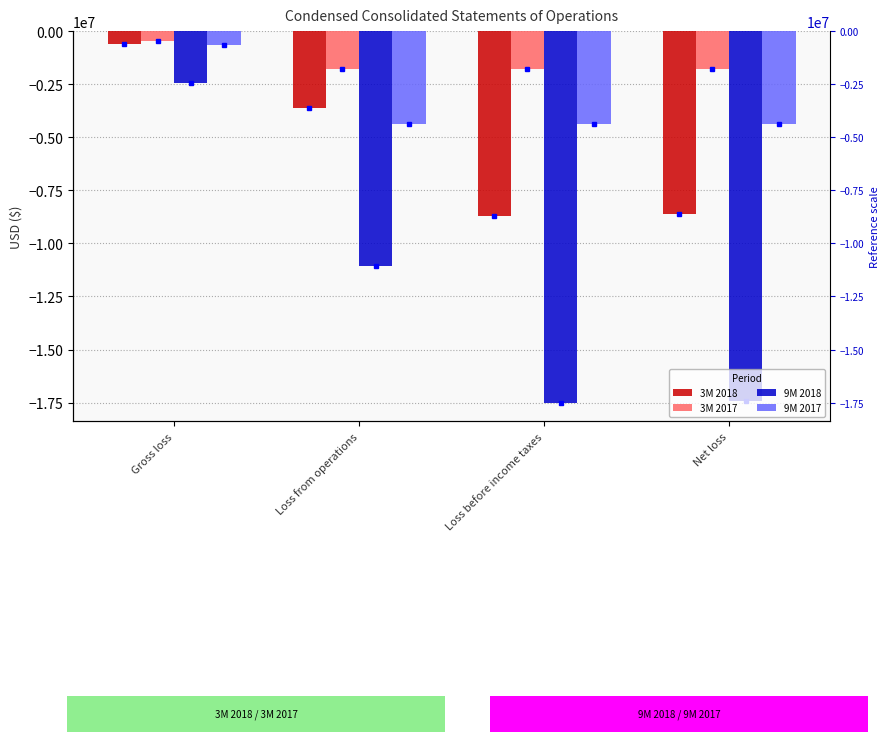

Which label corresponds to the smallest value in the chart?

Loss before income taxes